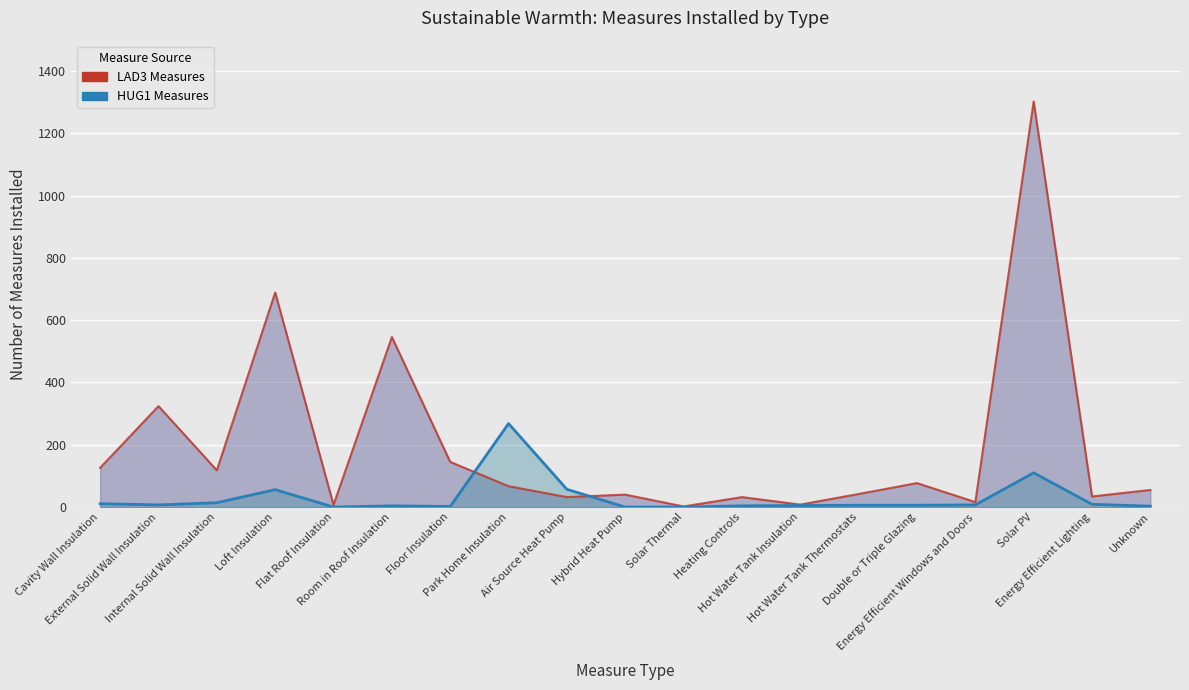

Where does the HUG1 Measures series first go above 6?

Cavity Wall Insulation